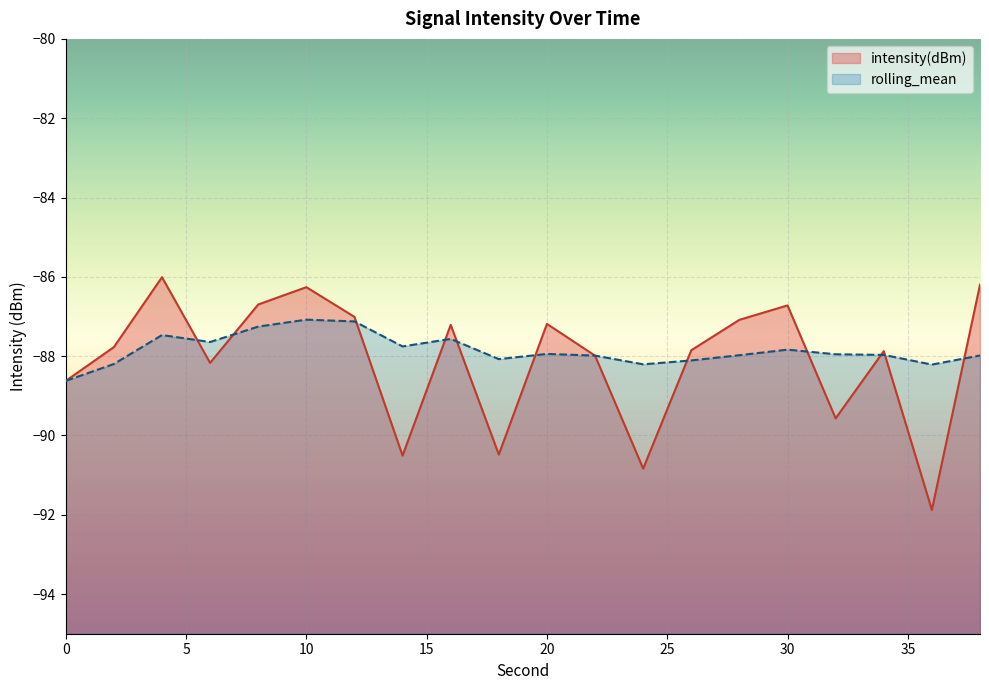

True or false: intensity(dBm) has a value of -88.6 at 0.

True